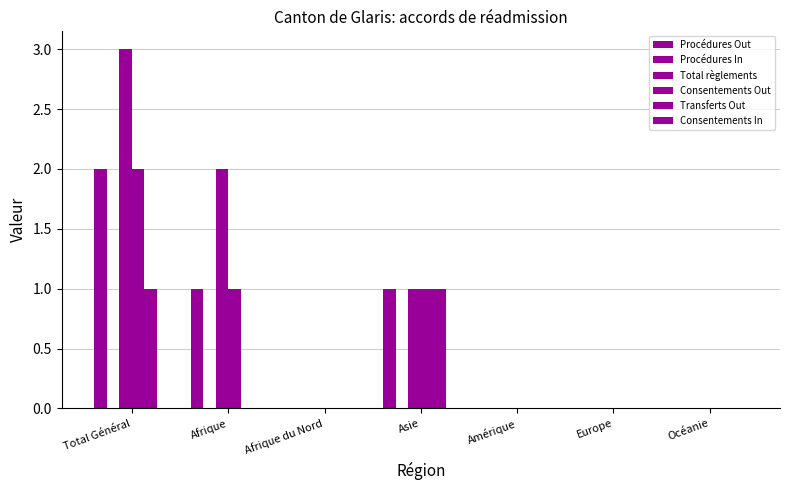

What is the label of the 1st bar from the left?

Total Général